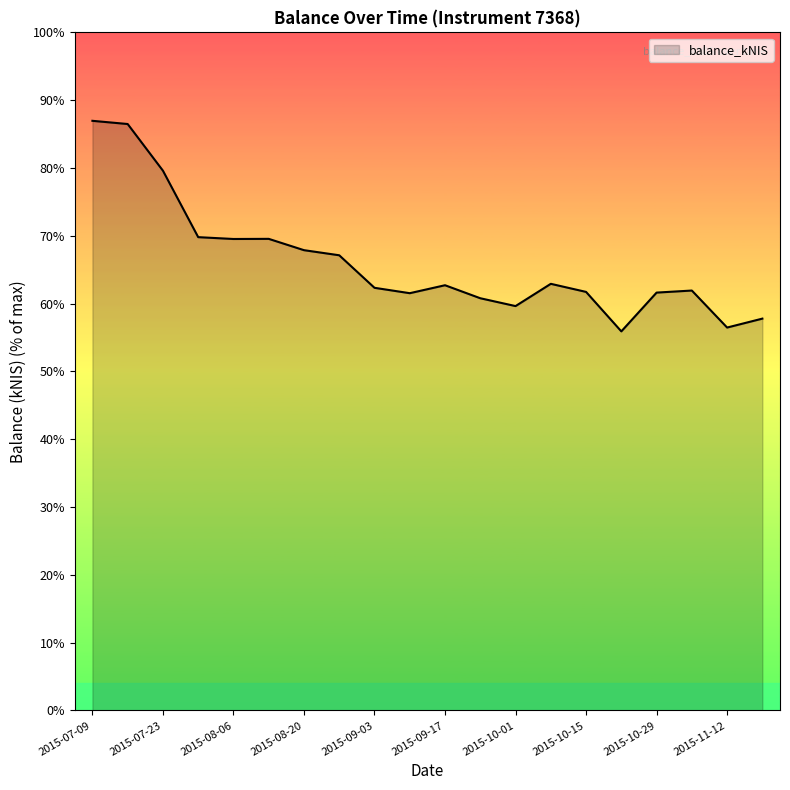

Does the chart display data point markers on the line(s)?

No